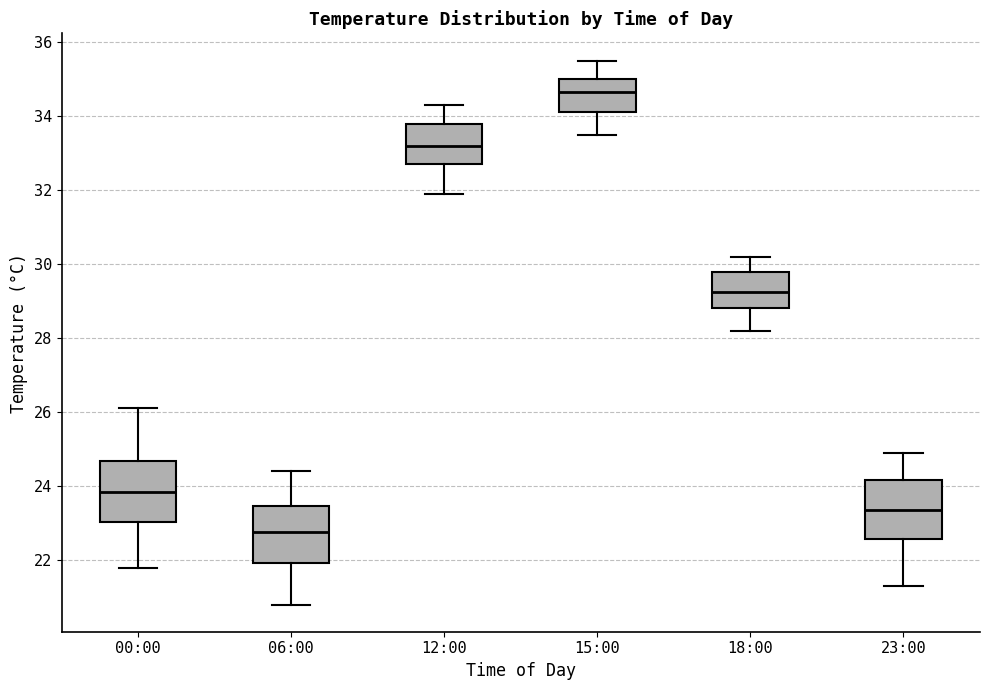

Where is the lower edge of the box for 18:00 on the y-axis? The values are not printed on the chart, so give them approximately, as read against the axis.

28.8